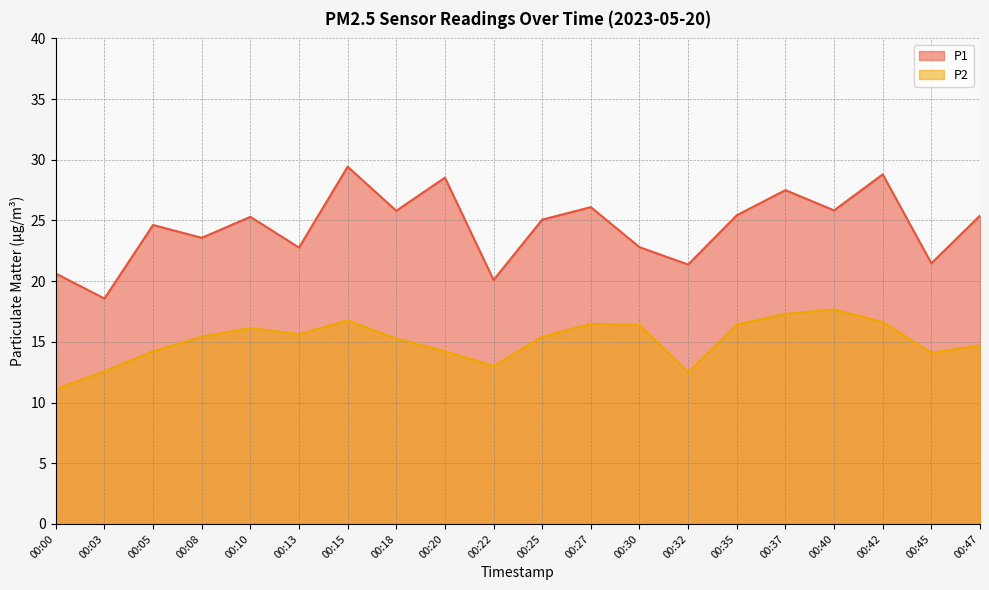

True or false: P1 and P2 intersect in this chart.

False